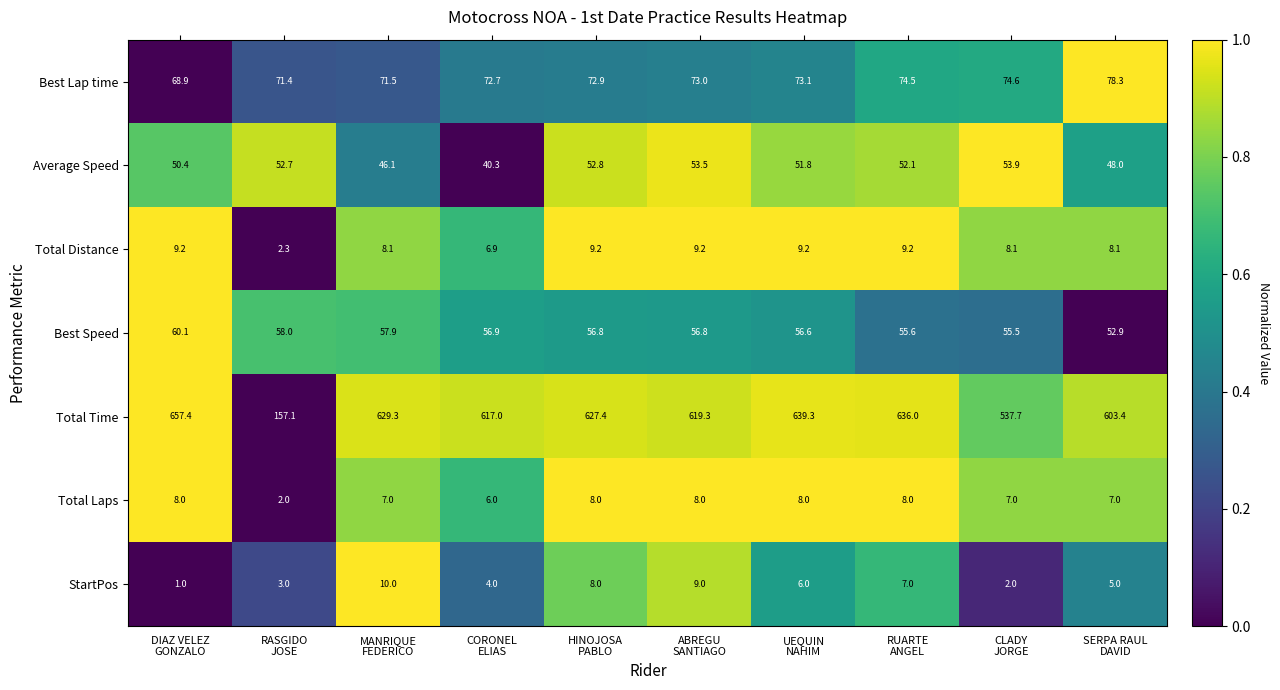

What is the minimum value shown in the chart?

1.0